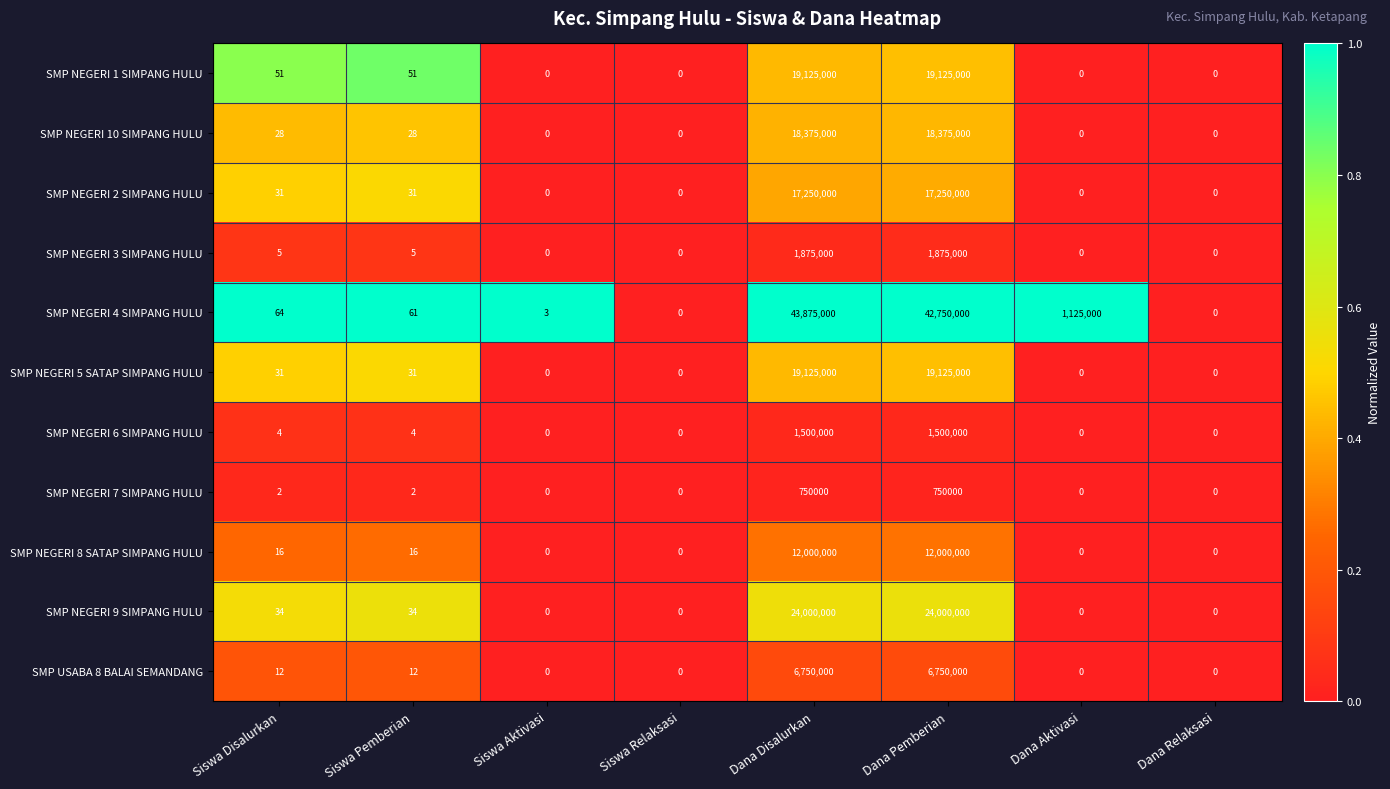

What is the difference between the maximum and second lowest values in the SMP NEGERI 2 SIMPANG HULU series?

17250000